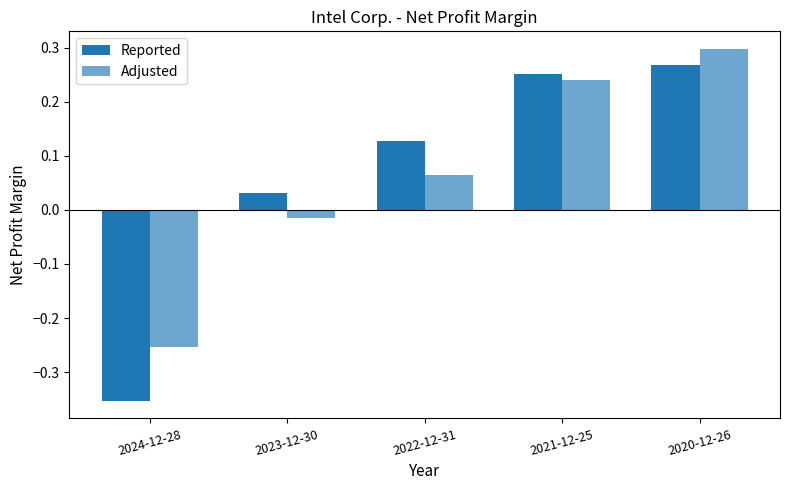

Read the Reported value at 2022-12-31.

0.1